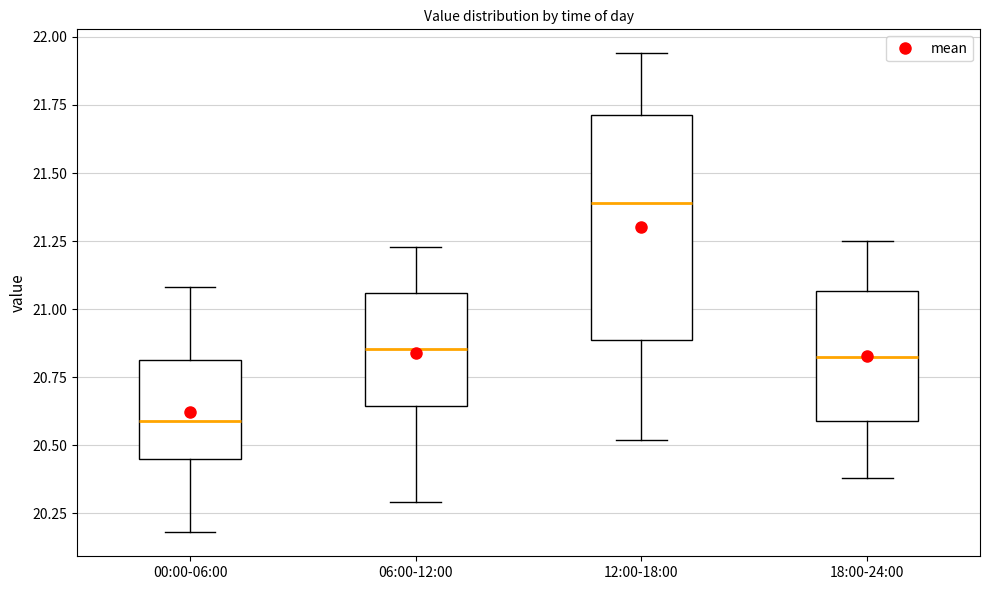

Reading left to right, transcribe this box plot: for each box, give where its median line is, the range the box spans, and where its two whiskers end, as read against the y-axis. The values are not printed on the chart, so give them approximately, as read against the axis.

00:00-06:00: median 20.60, box 20.45 to 20.80, whiskers 20.20 to 21.10
06:00-12:00: median 20.85, box 20.65 to 21.05, whiskers 20.30 to 21.25
12:00-18:00: median 21.40, box 20.90 to 21.70, whiskers 20.50 to 21.95
18:00-24:00: median 20.85, box 20.60 to 21.05, whiskers 20.40 to 21.25